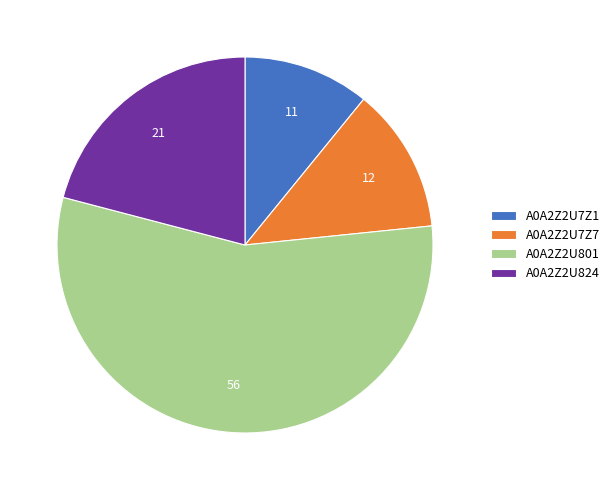

The A0A2Z2U7Z7 slice represents 1% of the pie. True or false?

False